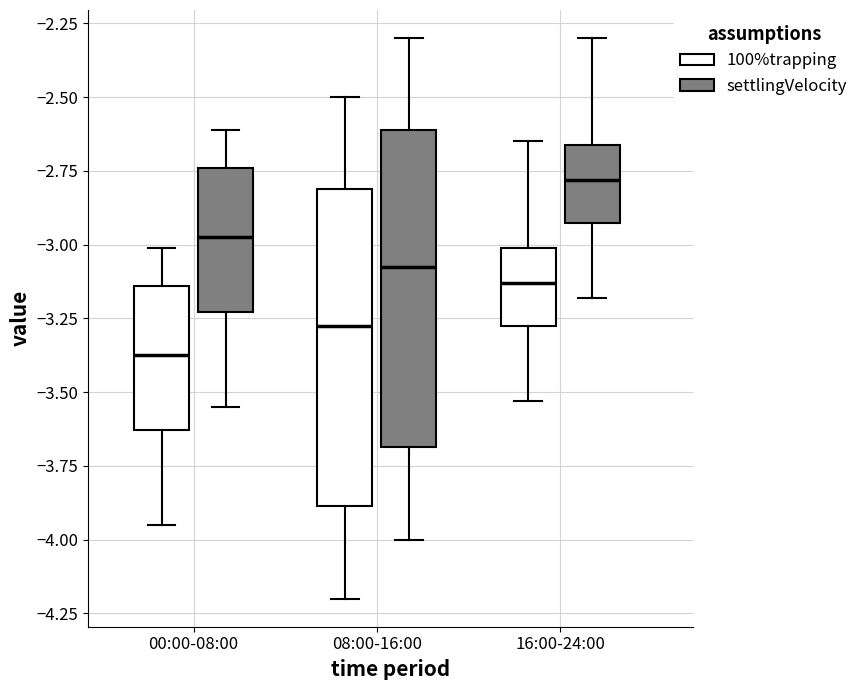

Where does the lower whisker of the box for 00:00-08:00 (100%trapping) end on the y-axis? The values are not printed on the chart, so give them approximately, as read against the axis.

-3.95